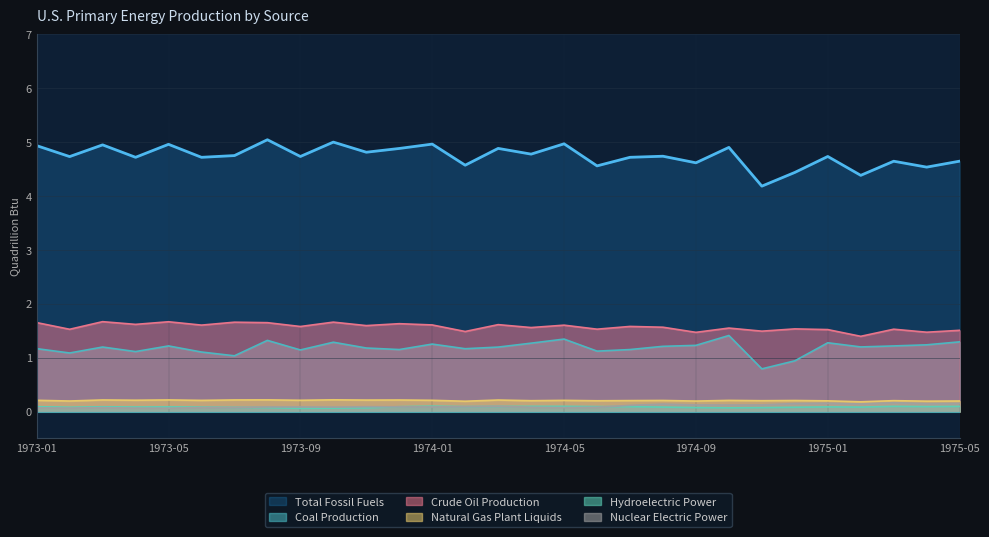

What is the spread (max minus min) of values at 1973-04?

4.7